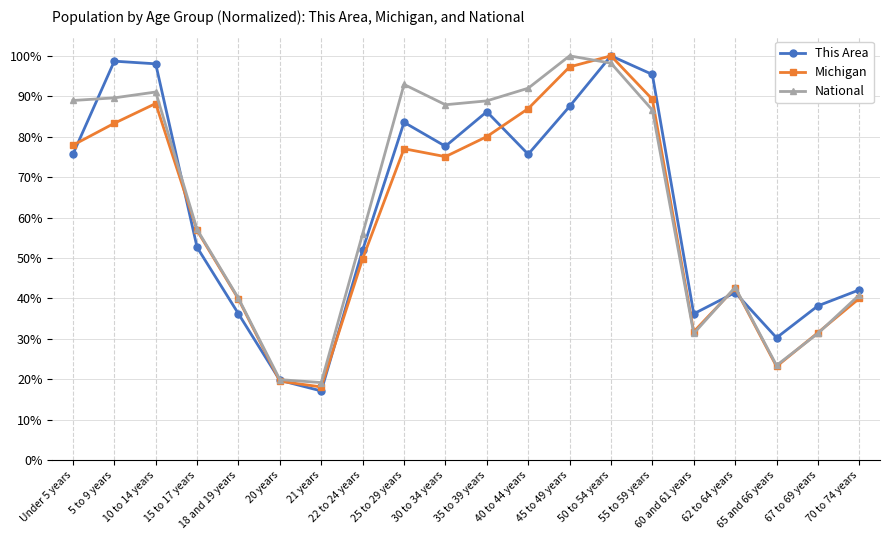

After their last crossing, which series has the higher values: Michigan or This Area?

This Area